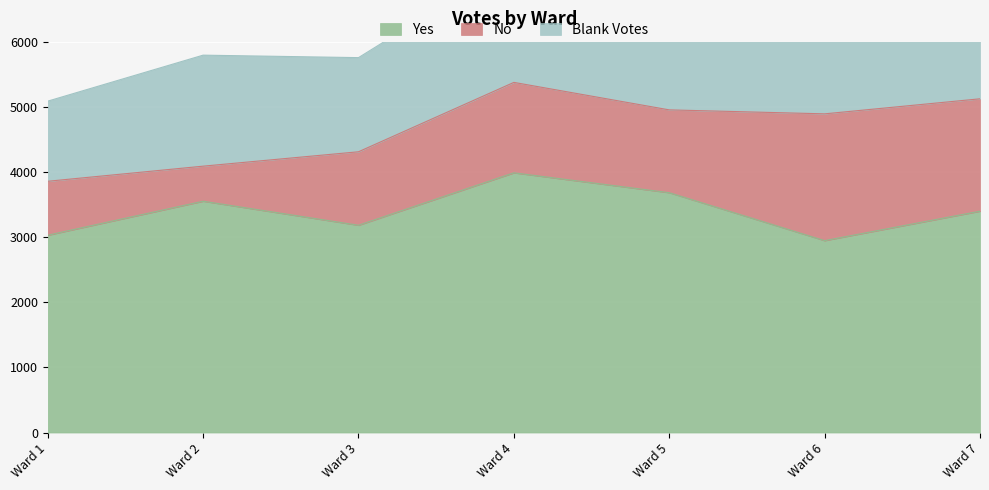

Which series ends up on top after the final intersection of No and Blank Votes?

No